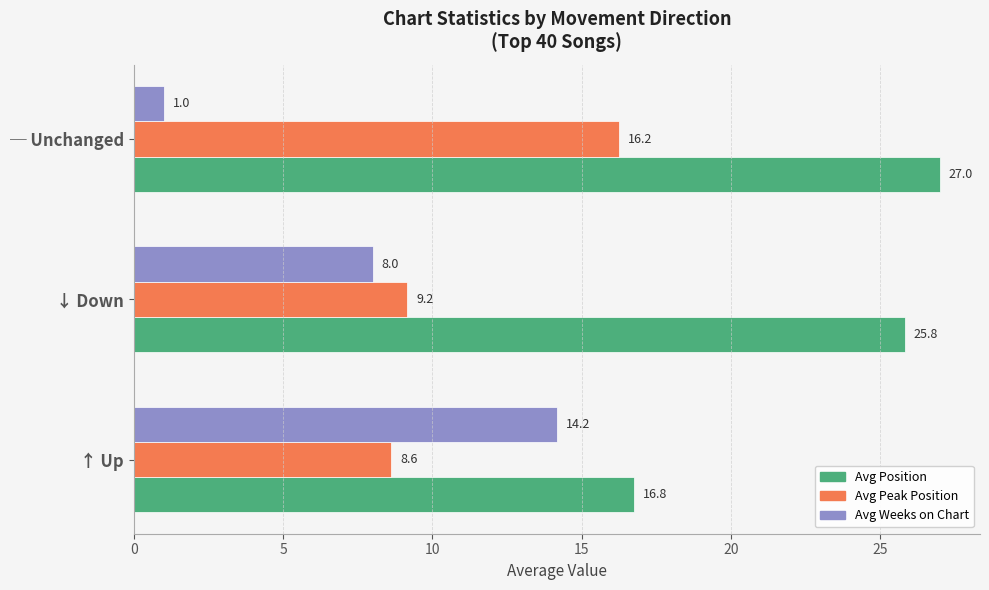

At how many categories does at least one series exceed 7?

3